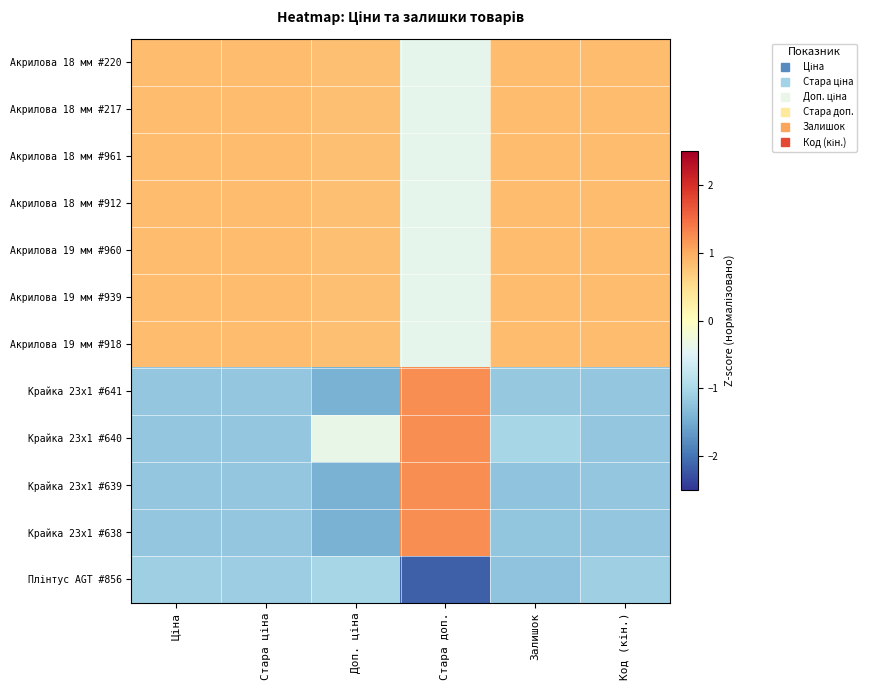

At which category is the sum across all series the highest?

Доп. ціна